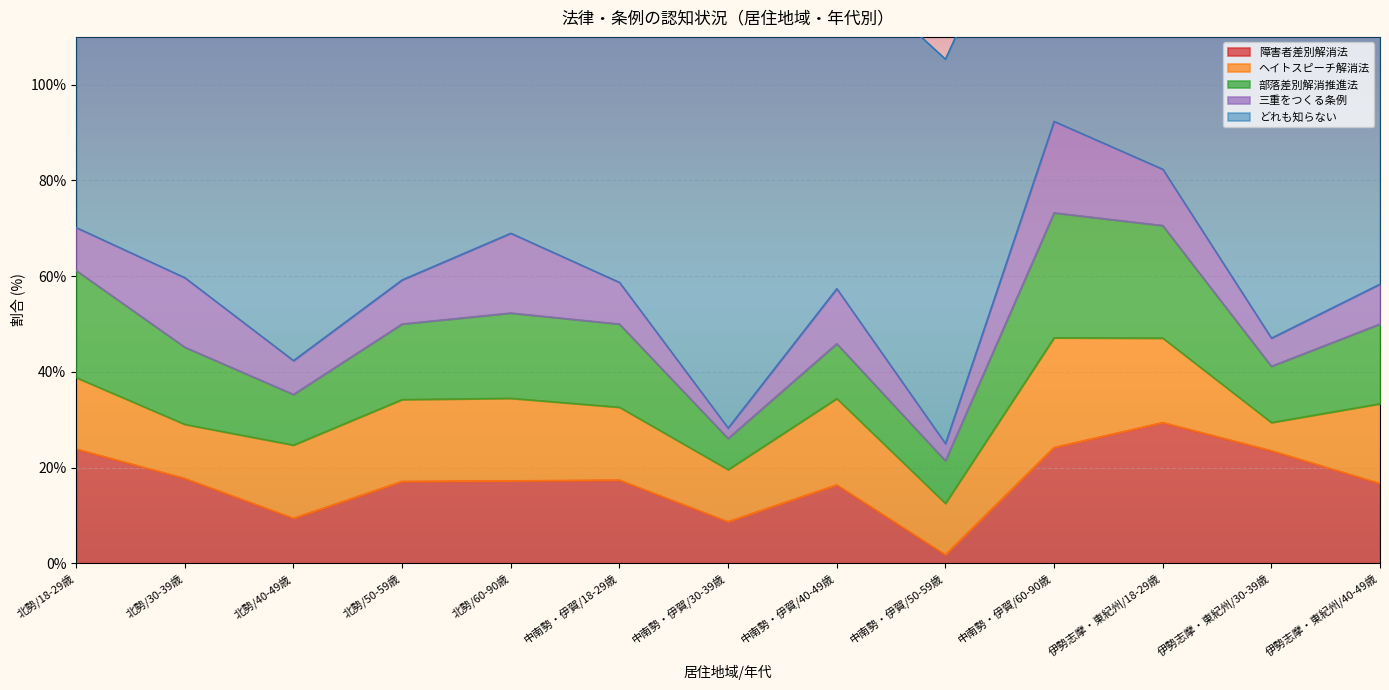

The 障害者差別解消法 series shows 13.2 at 中南勢・伊賀/30-39歳. True or false?

False